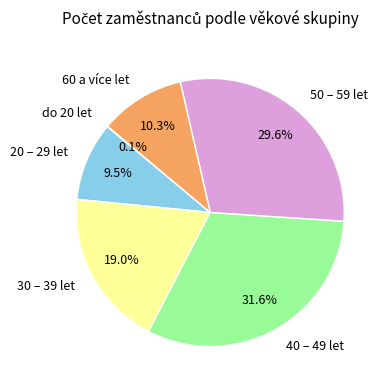

To the nearest percent, what is the combined percentage of 30 – 39 let and 60 a více let?

29%